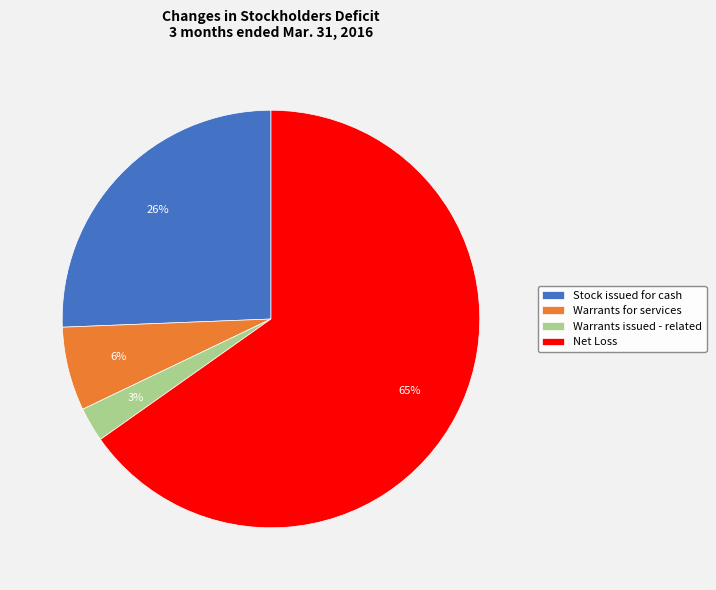

Does Warrants for services account for over 50% of the chart?

No